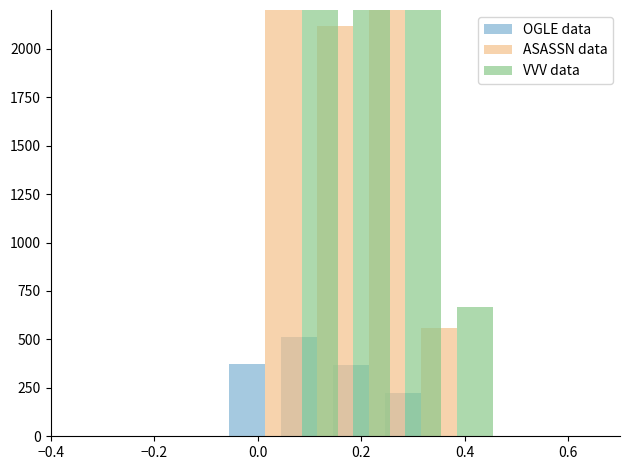

Which series has the widest spread of values?

VVV data